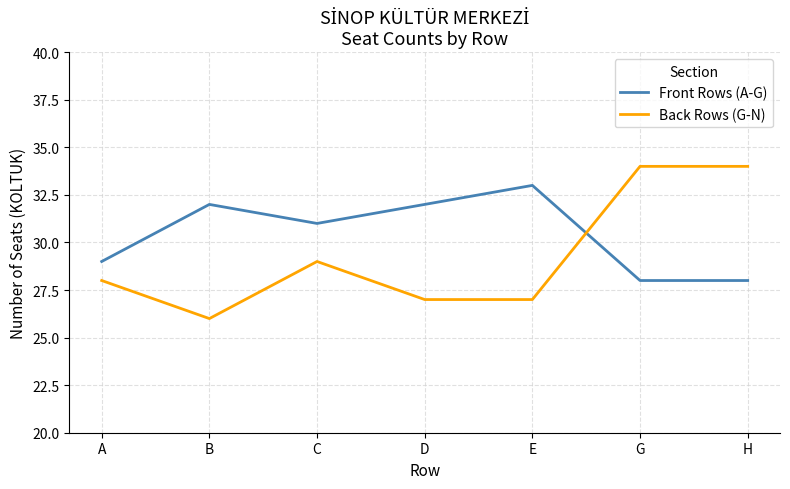

Rank the series by their average value, from highest to lowest.

Front Rows (A-G), Back Rows (G-N)